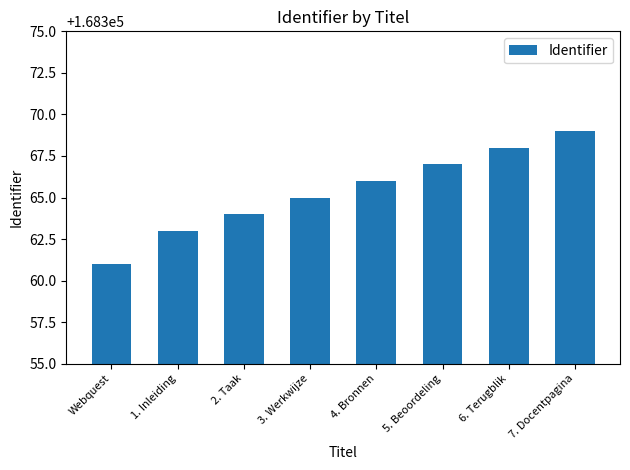

True or false: the data shows 81021 at 4. Bronnen.

False